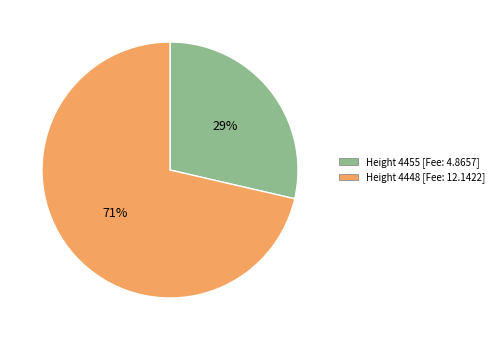

Between Height 4448 [Fee: 12.1422] and Height 4455 [Fee: 4.8657], which is larger?

Height 4448 [Fee: 12.1422]